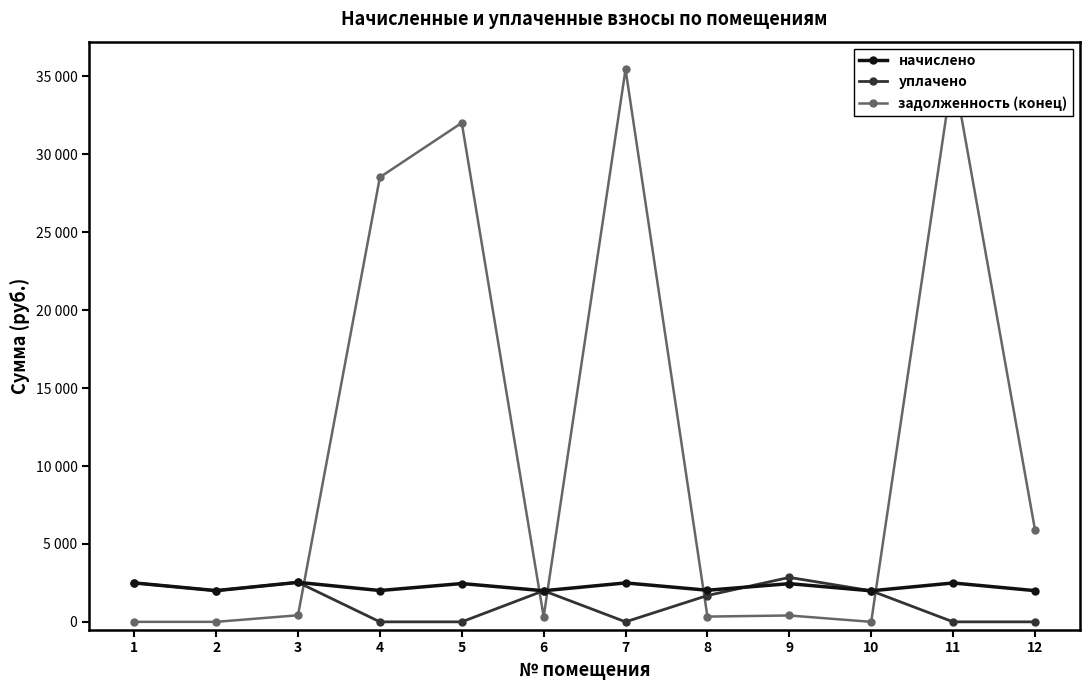

True or false: уплачено has a value of 1103.7 at 5.

False